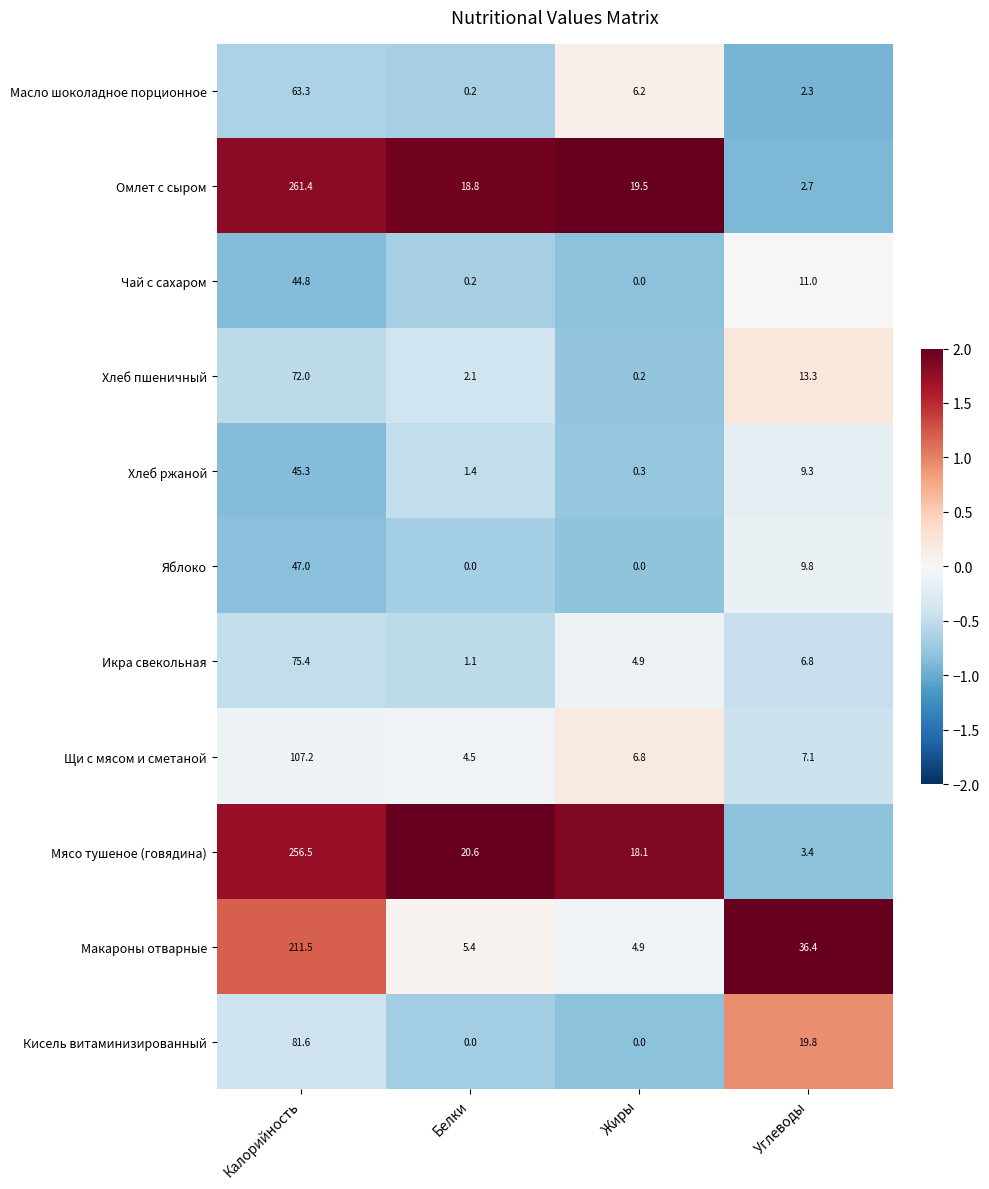

How many values in the Мясо тушеное (говядина) series are below 20?

2